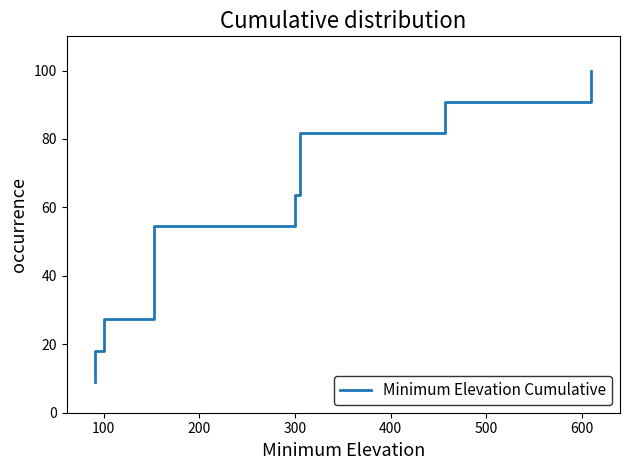

The chart shows a value of 70.5 at 400. True or false?

False